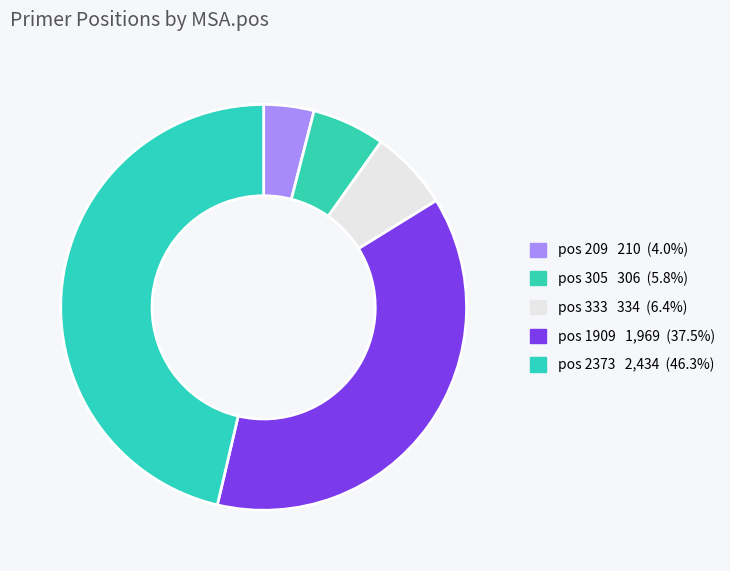

Count the number of slices in the pie.

5